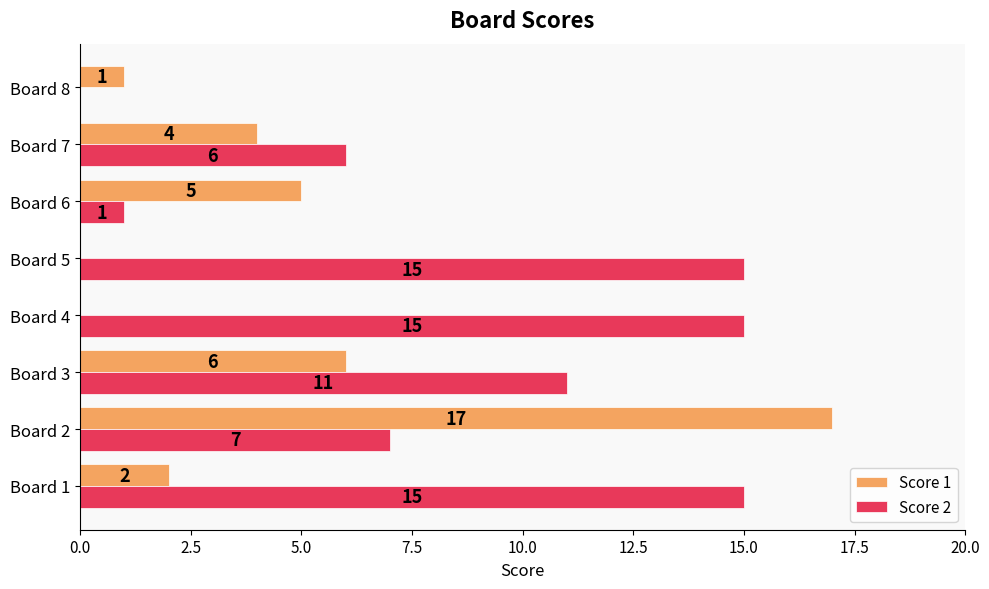

The Score 1 series shows 0 at Board 5. True or false?

True